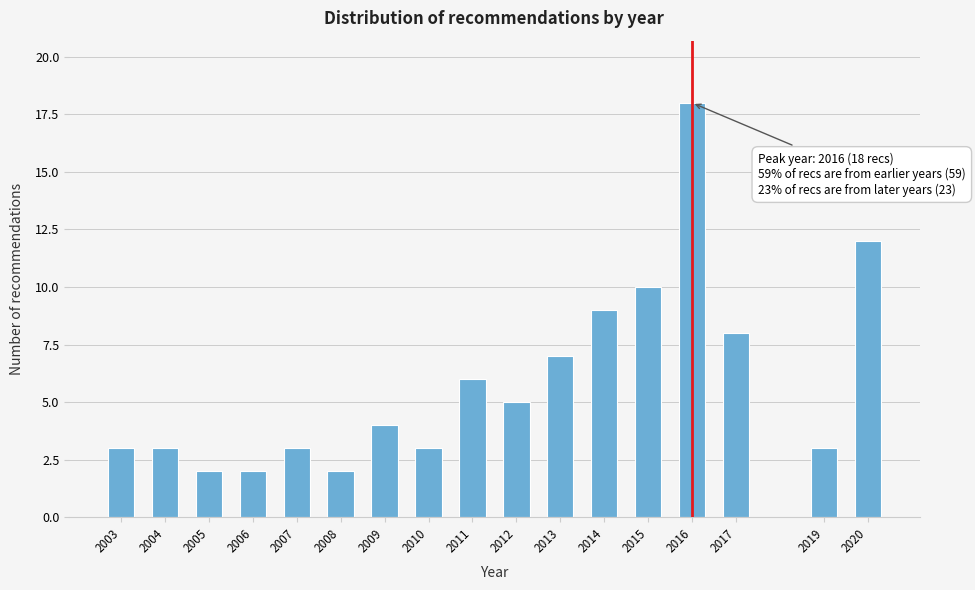

Reading left to right, what are all the values shown in this chart?

2003=3	2004=3	2005=2	2006=2	2007=3	2008=2	2009=4	2010=3	2011=6	2012=5	2013=7	2014=9	2015=10	2016=18	2017=8	2019=3	2020=12